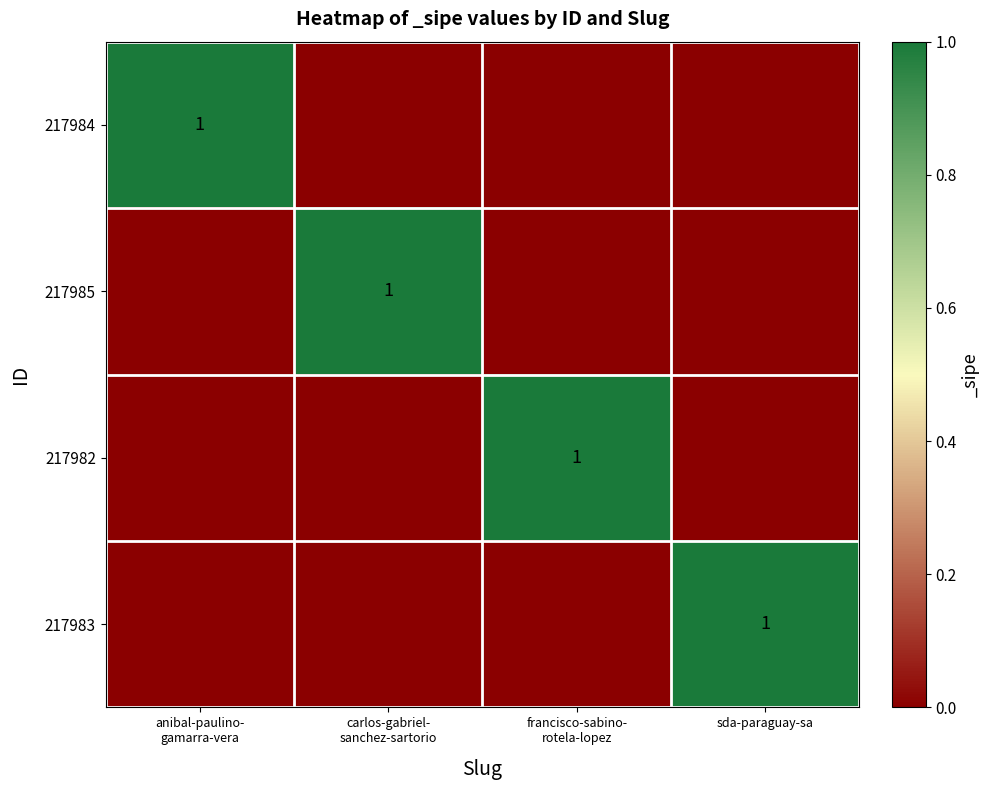

True or false: 217983 has a value of 0 at carlos-gabriel- sanchez-sartorio.

True